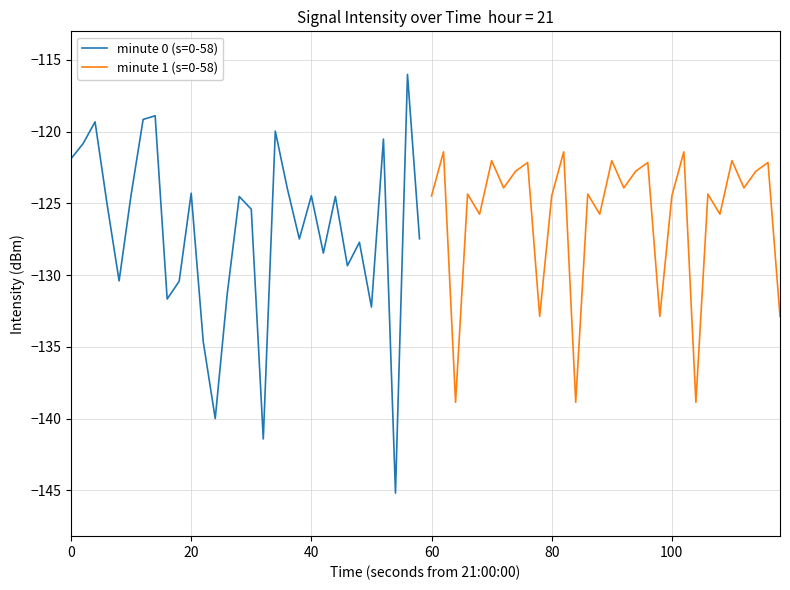

What is the difference between the maximum and minimum values in the minute 1 (s=0-58) series?

17.5